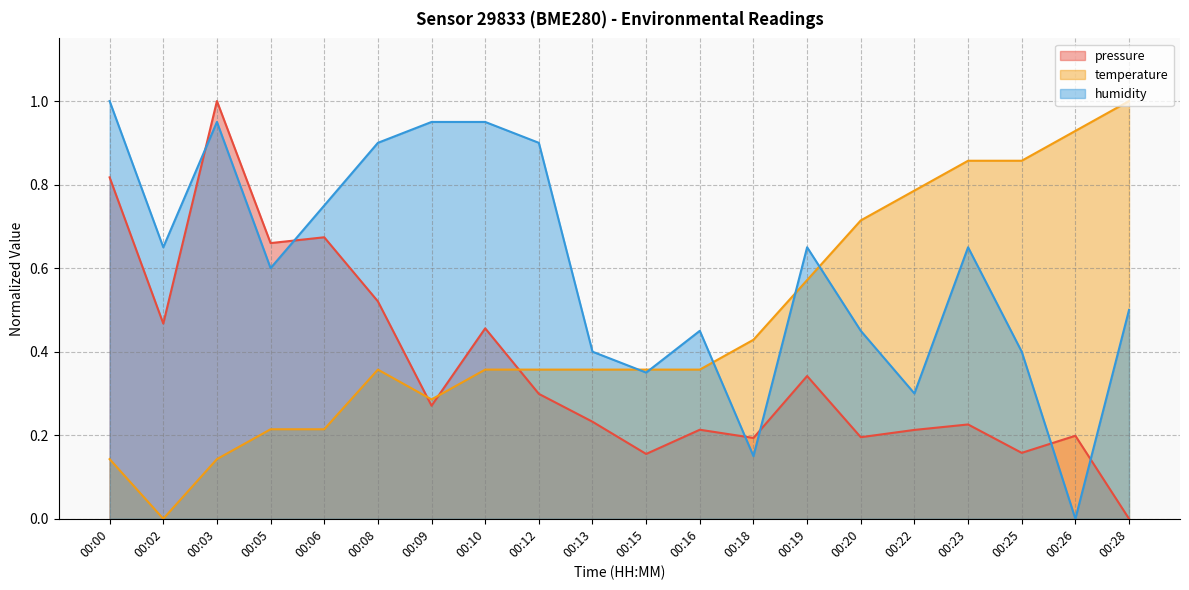

True or false: pressure and temperature intersect in this chart.

True